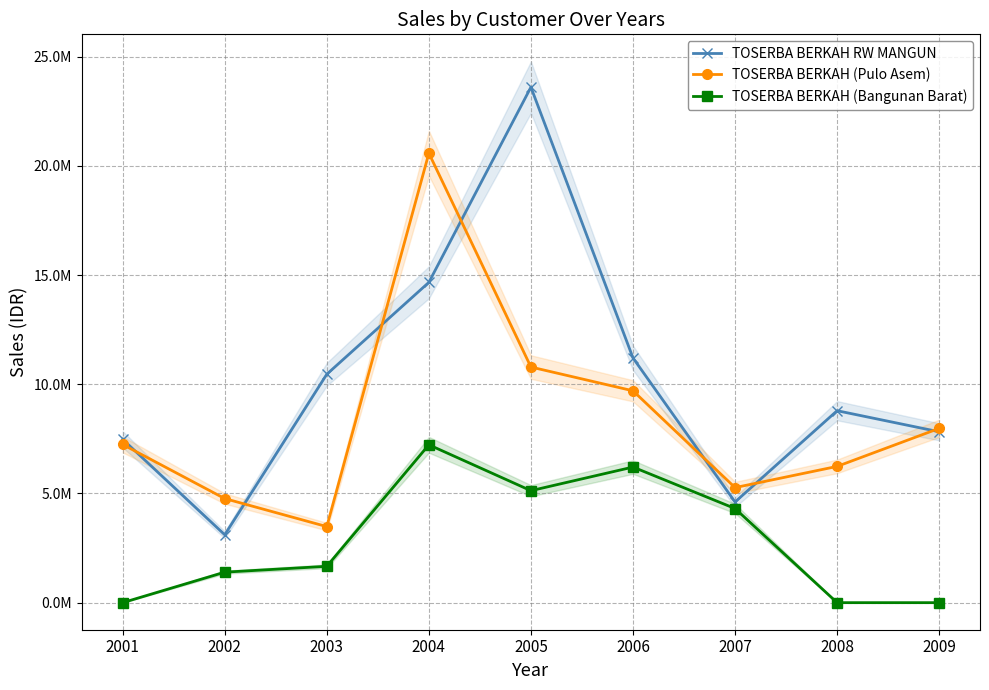

True or false: TOSERBA BERKAH (Bangunan Barat) and TOSERBA BERKAH RW MANGUN intersect in this chart.

False